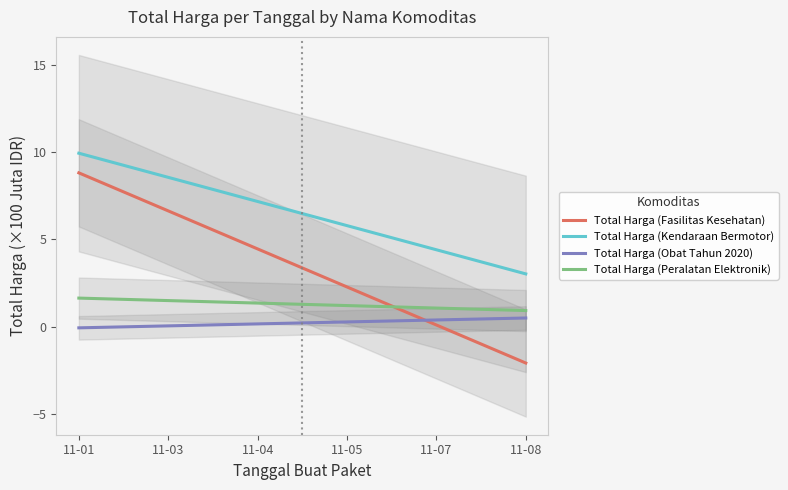

What is the minimum value for Total Harga (Obat Tahun 2020)?

-0.1